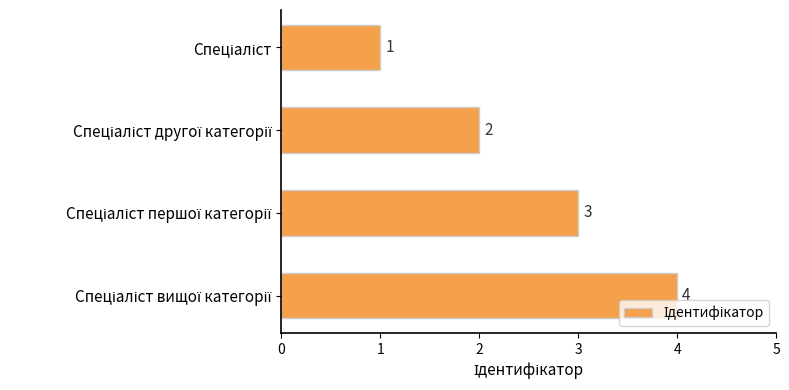

What is the sum of all values?

10